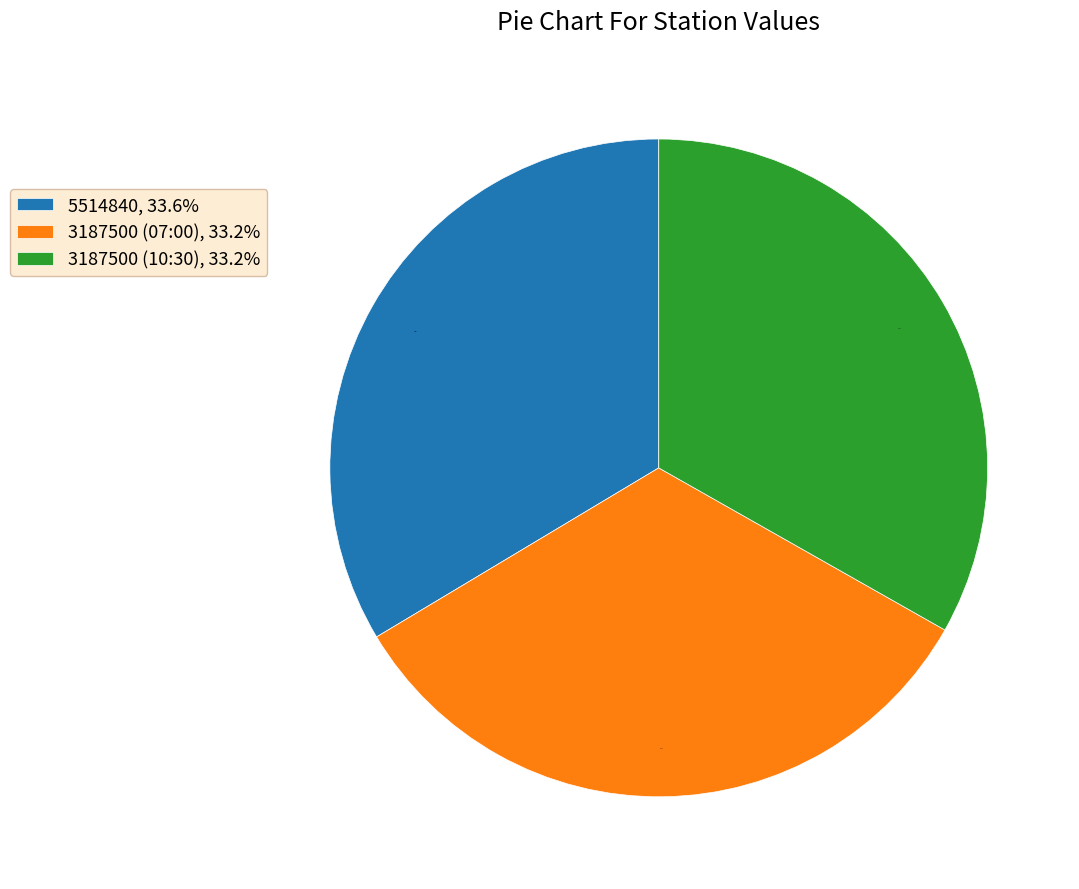

The 3187500 (07:00) slice represents 22% of the pie. True or false?

False